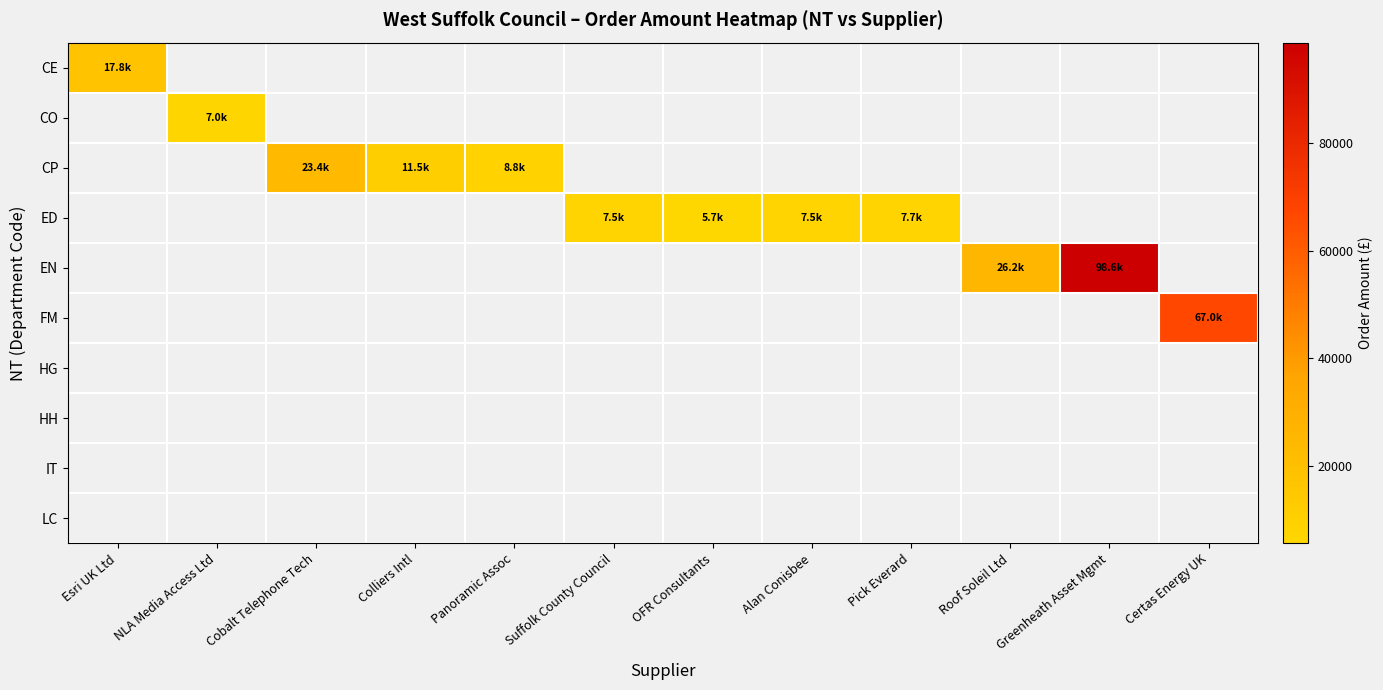

How many distinct data groups are displayed?

10